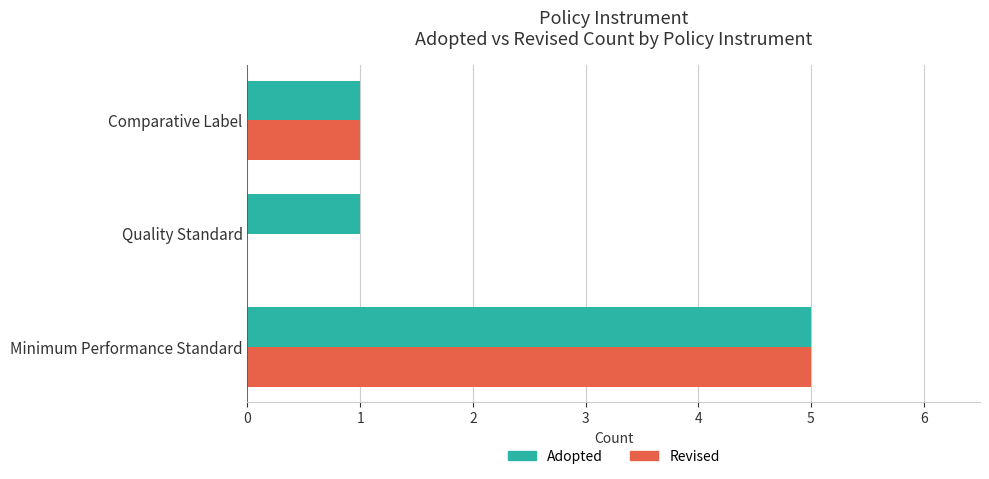

What is the maximum value shown in the chart?

5